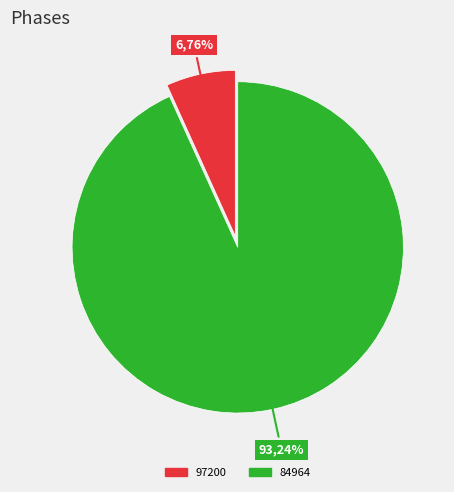

What percentage do 97200 and 84964 together represent?

100.0%